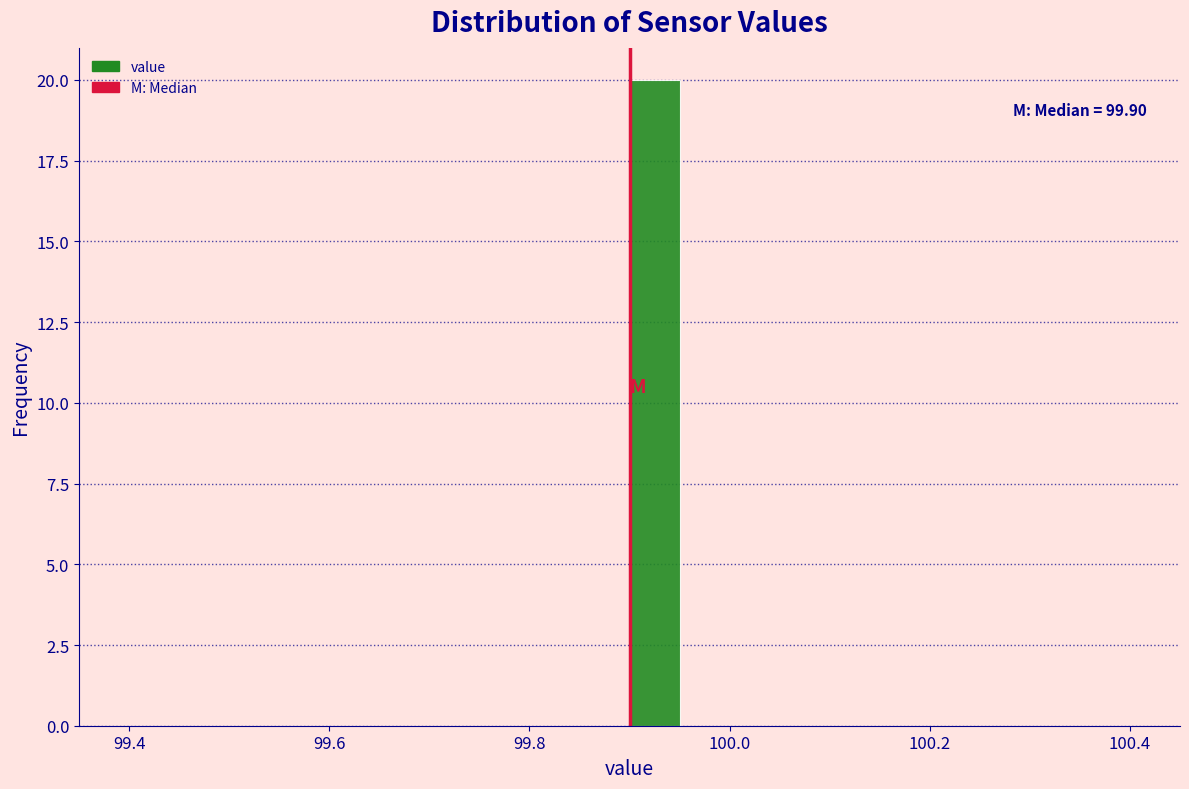

Around what value on the x-axis is the tallest bar? Give the approximate position of its centre, as read against the axis.

99.92